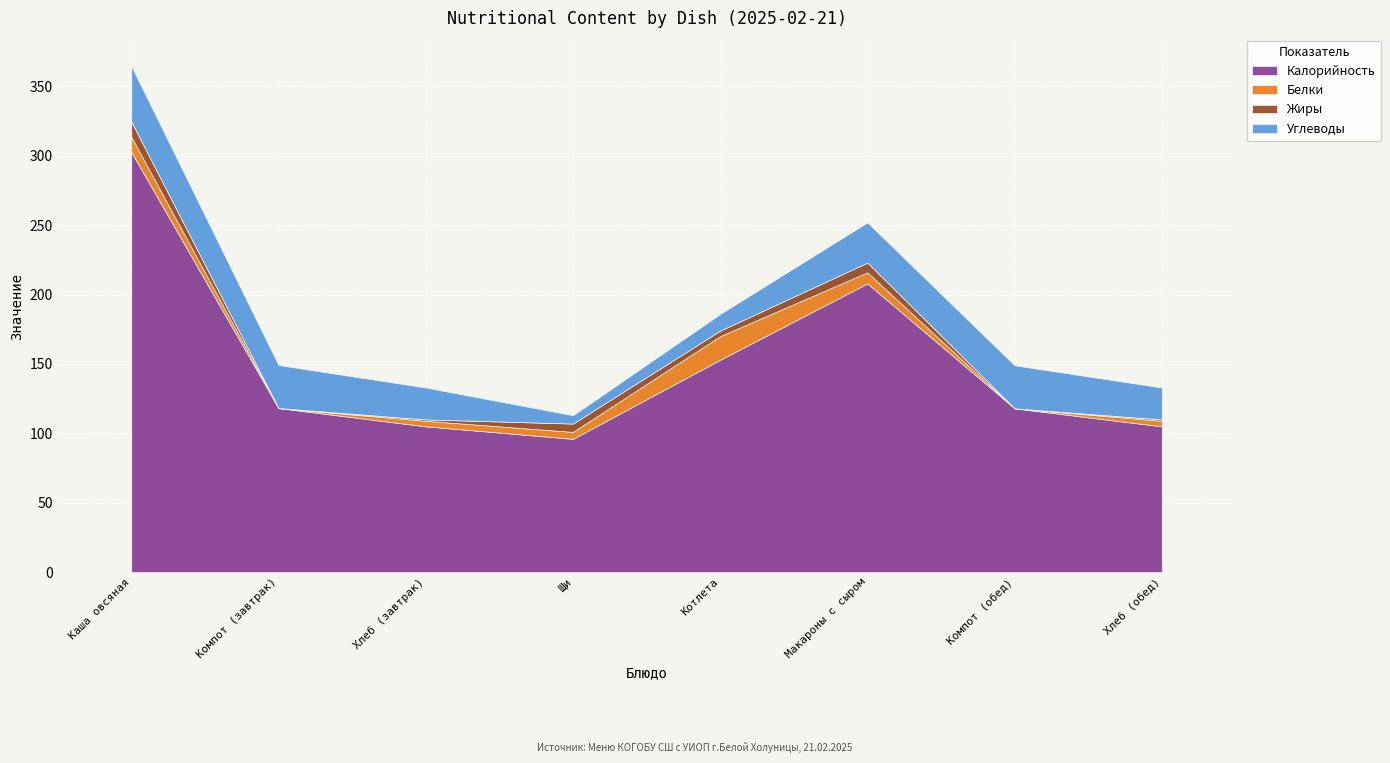

What is the average value of the Калорийность series?

150.7